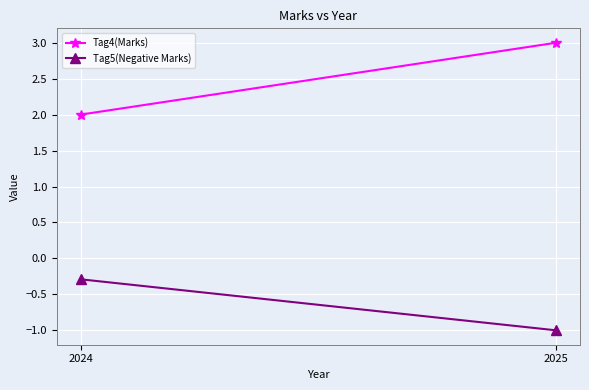

What is the smallest value displayed?

-1.0